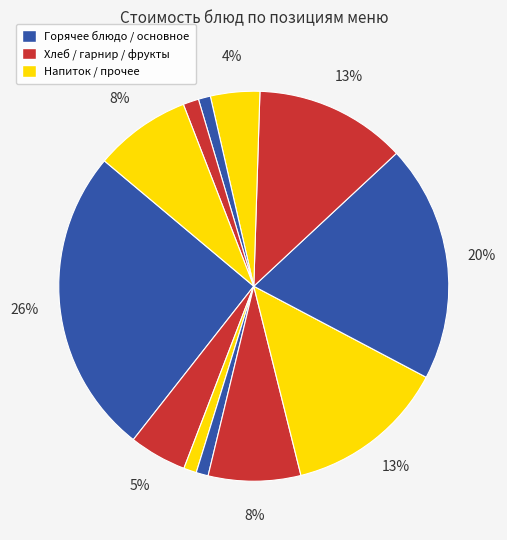

Count the number of slices in the pie.

12